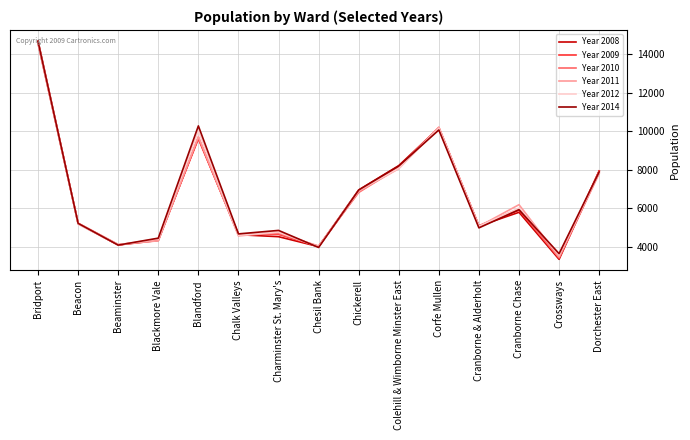

What is the greatest value displayed?

14702